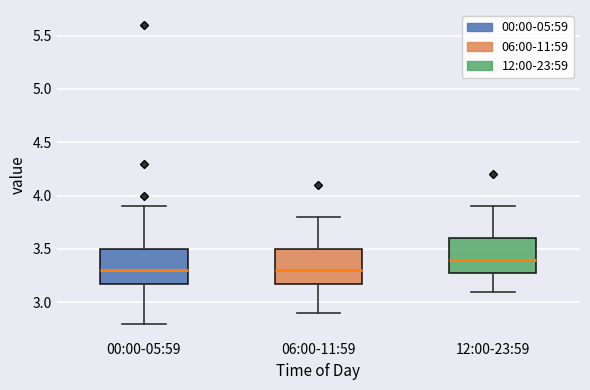

Reading left to right, read every box against the y-axis: the position of its median line, the range the box covers, and the ends of its whiskers. The values are not printed on the chart, so give them approximately, as read against the axis.

00:00-05:59: median 3.3, box 3.2 to 3.5, whiskers 2.8 to 3.9
06:00-11:59: median 3.3, box 3.2 to 3.5, whiskers 2.9 to 3.8
12:00-23:59: median 3.4, box 3.3 to 3.6, whiskers 3.1 to 3.9